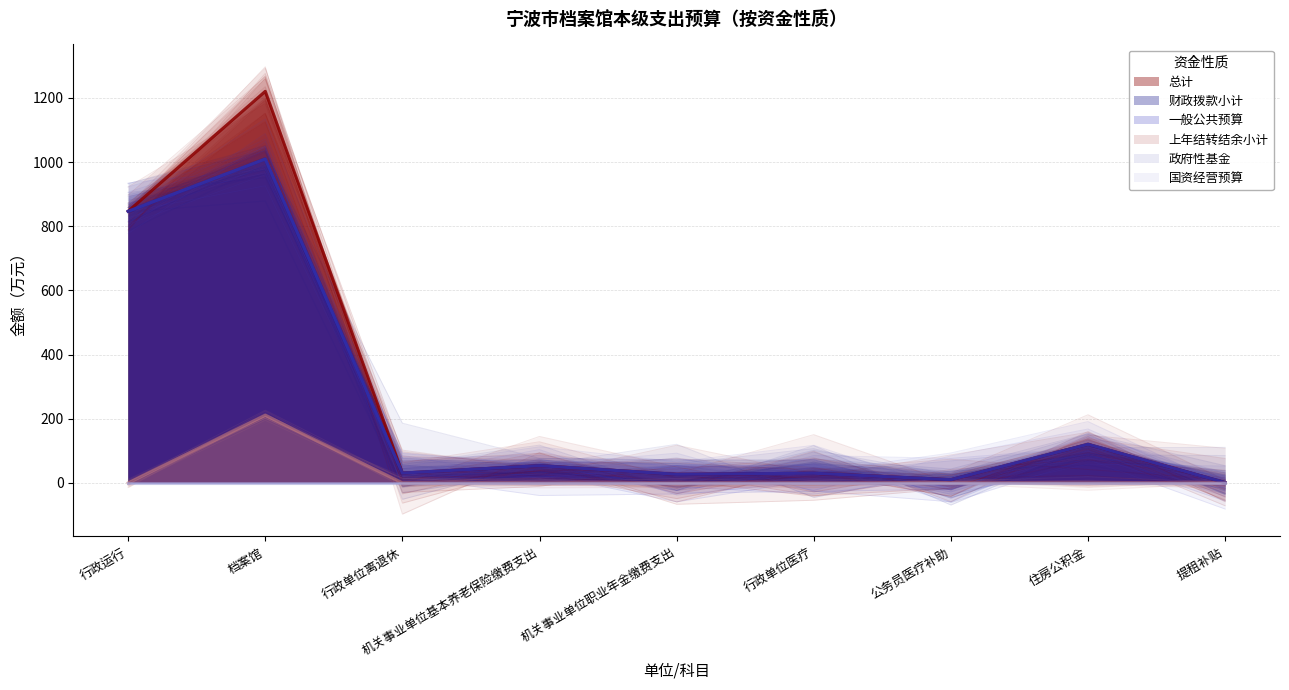

At which category is the sum across all series the highest?

档案馆